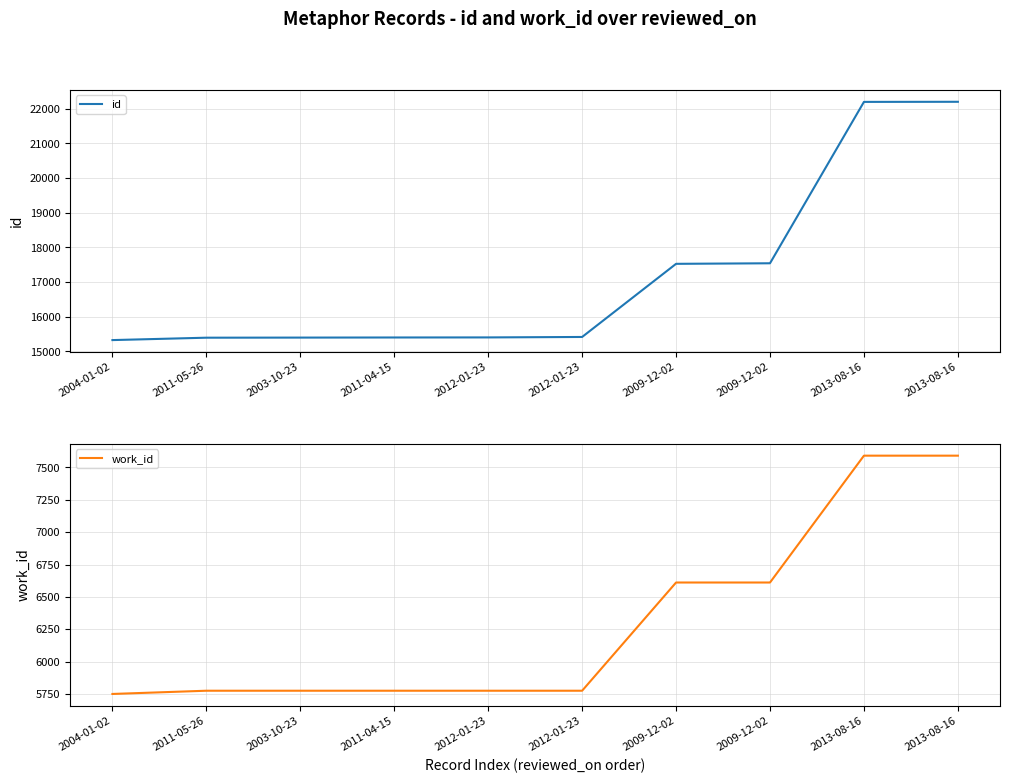

True or false: id and work_id intersect in this chart.

False